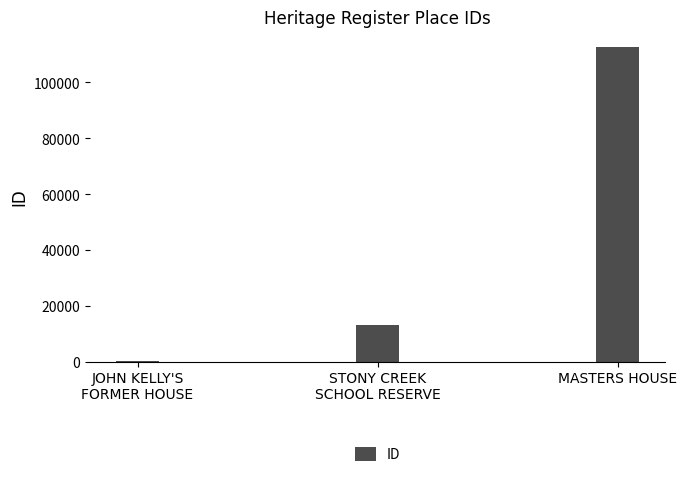

What is the sum of all values?

125849